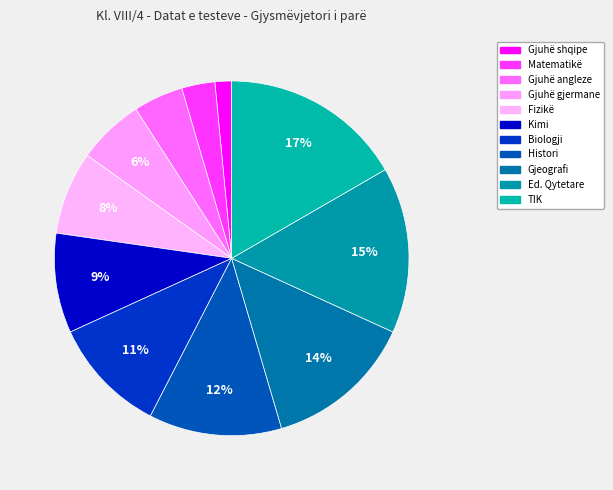

To the nearest percent, what portion does Gjeografi represent?

14%